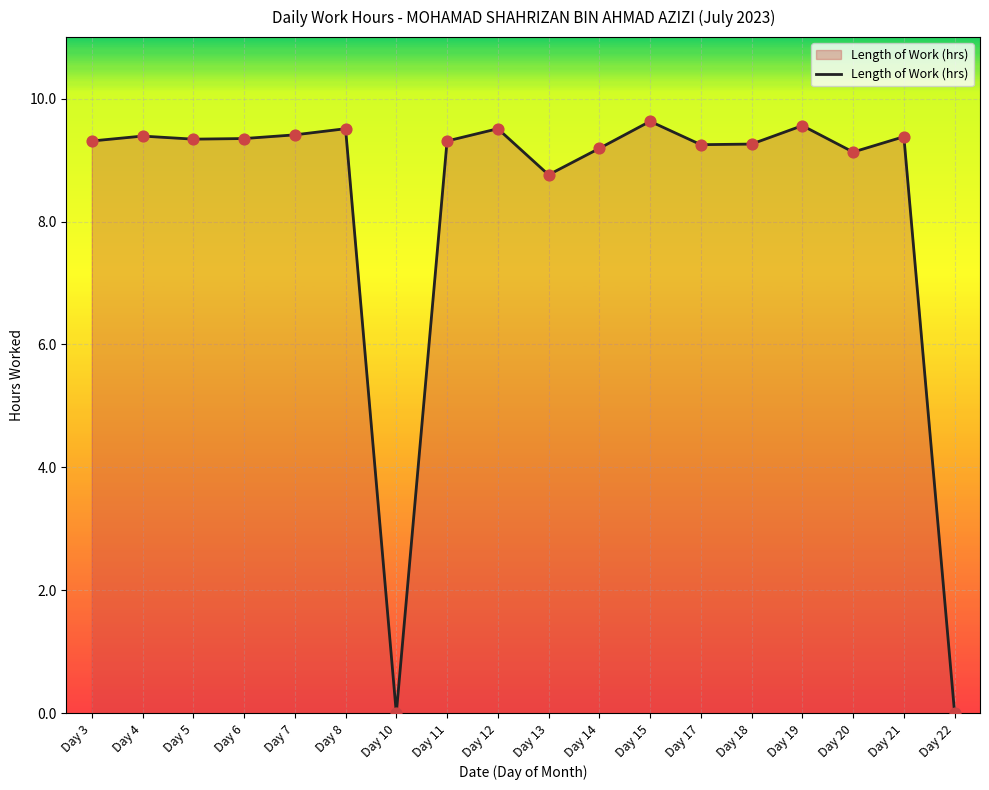

What is the change in value from Day 17 to Day 20?

-0.1